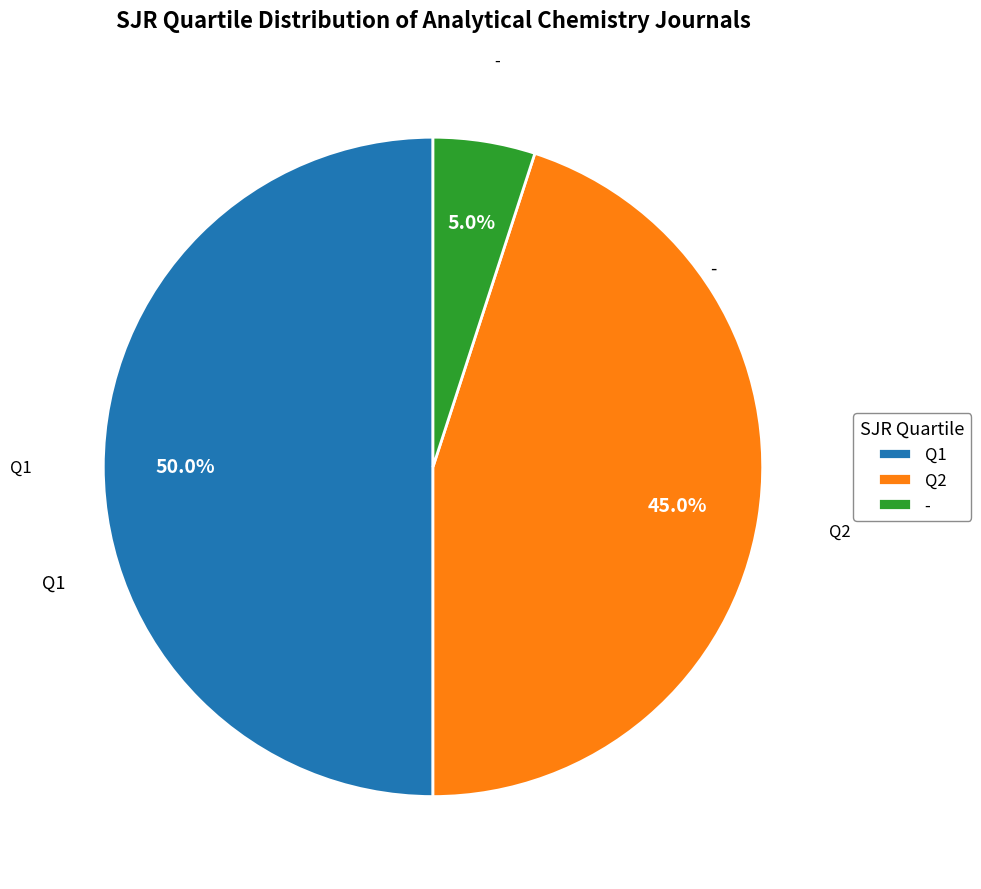

Count the number of slices in the pie.

3